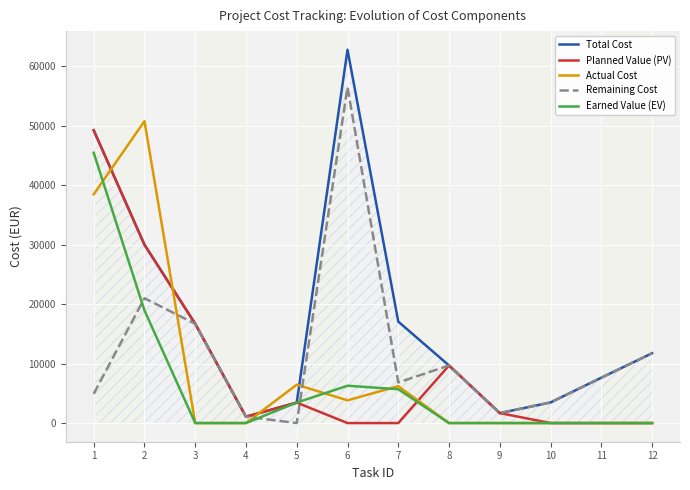

What is the value of the Total Cost point at the 3rd from the left?

16683.8